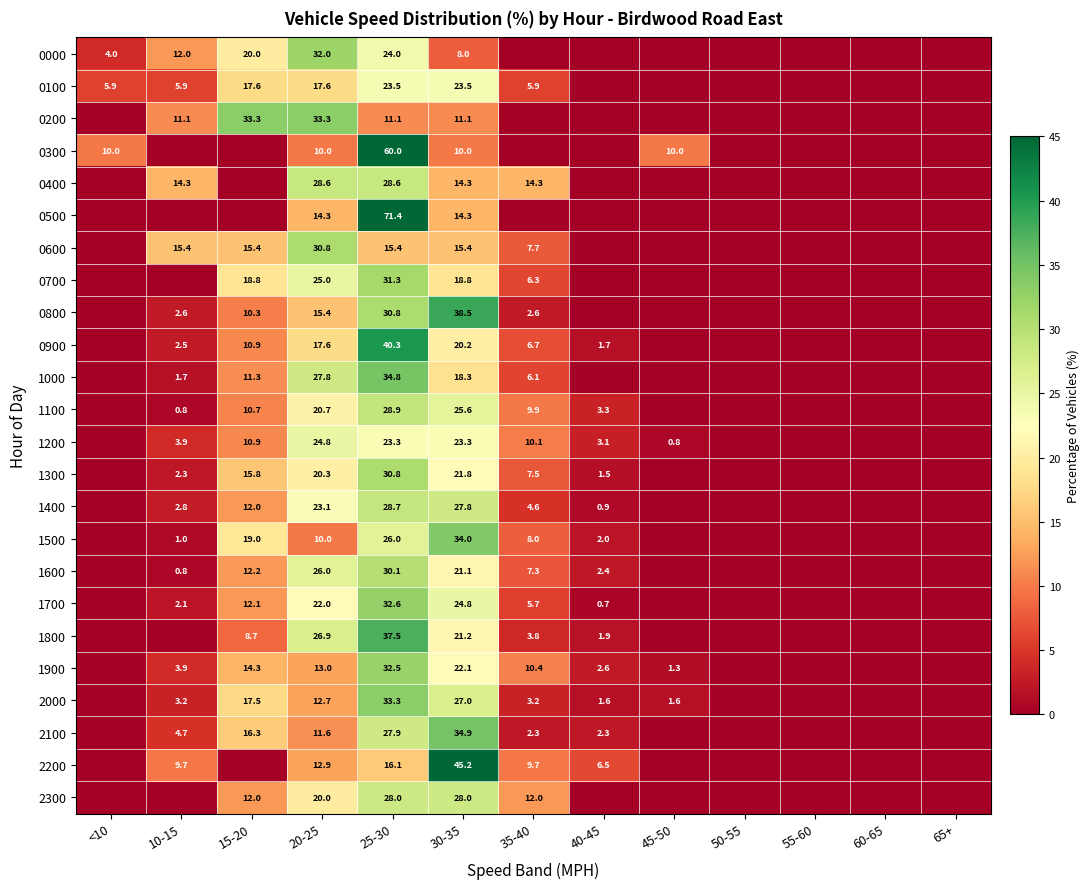

What is the sum of the 2100 values at 35-40 and 20-25?

13.9